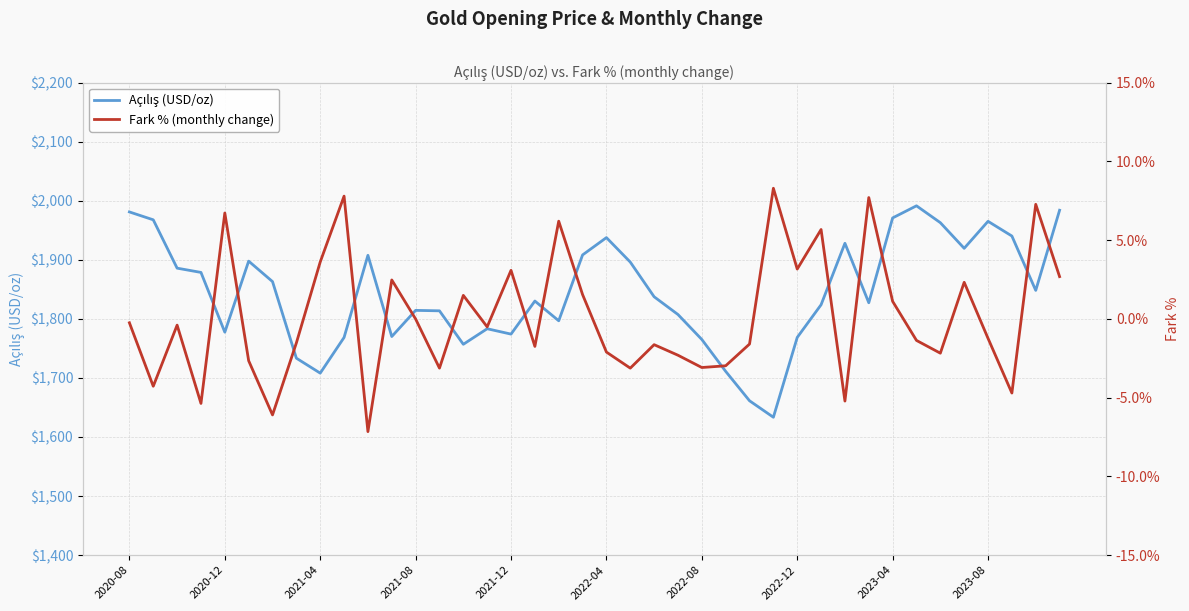

At how many categories does at least one series exceed 617?

40